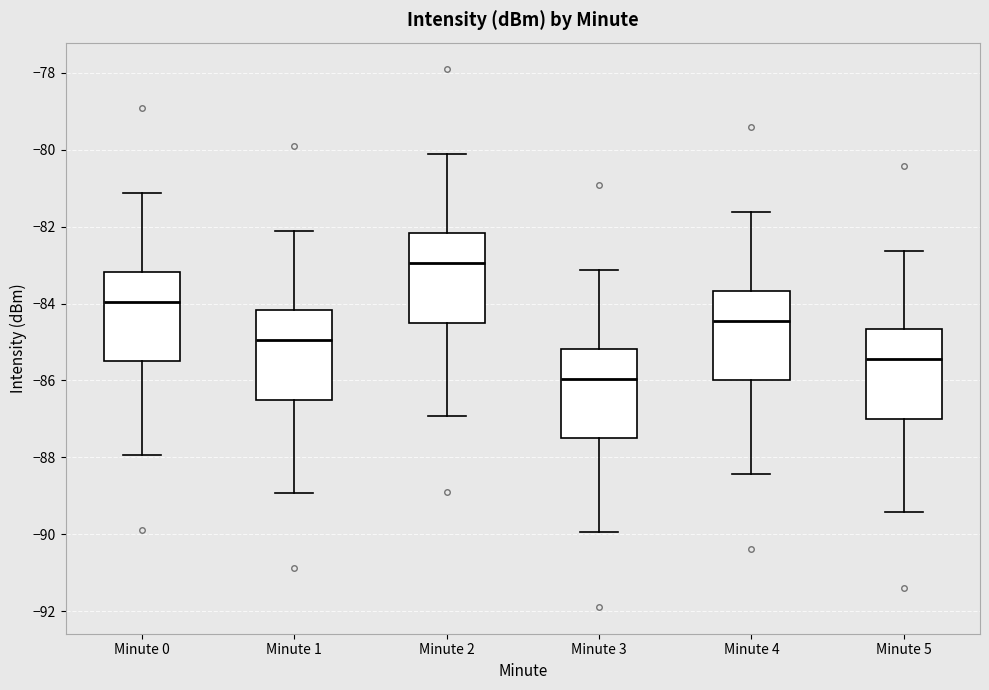

Reading left to right, transcribe this box plot: for each box, give where its median line is, the range the box spans, and where its two whiskers end, as read against the y-axis. The values are not printed on the chart, so give them approximately, as read against the axis.

Minute 0: median -84.0, box -85.4 to -83.2, whiskers -88.0 to -81.2
Minute 1: median -85.0, box -86.4 to -84.2, whiskers -89.0 to -82.2
Minute 2: median -83.0, box -84.4 to -82.2, whiskers -87.0 to -80.2
Minute 3: median -86.0, box -87.4 to -85.2, whiskers -90.0 to -83.2
Minute 4: median -84.4, box -86.0 to -83.6, whiskers -88.4 to -81.6
Minute 5: median -85.4, box -87.0 to -84.6, whiskers -89.4 to -82.6